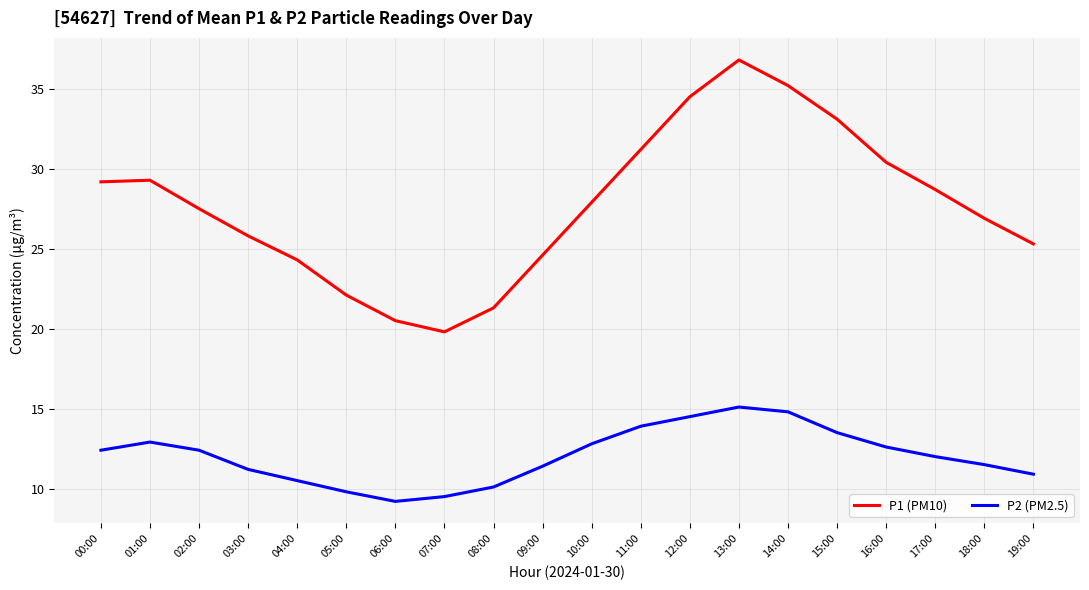

At which category is the sum across all series the highest?

13:00